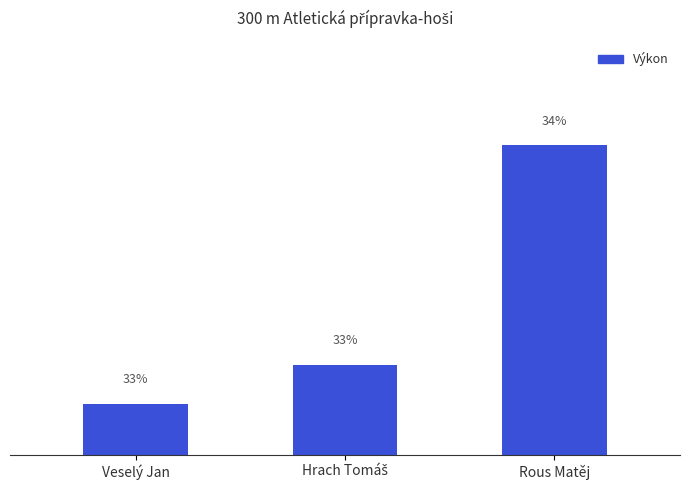

Reading left to right, transcribe all the data shown in this chart.

58.0	58.2	59.4